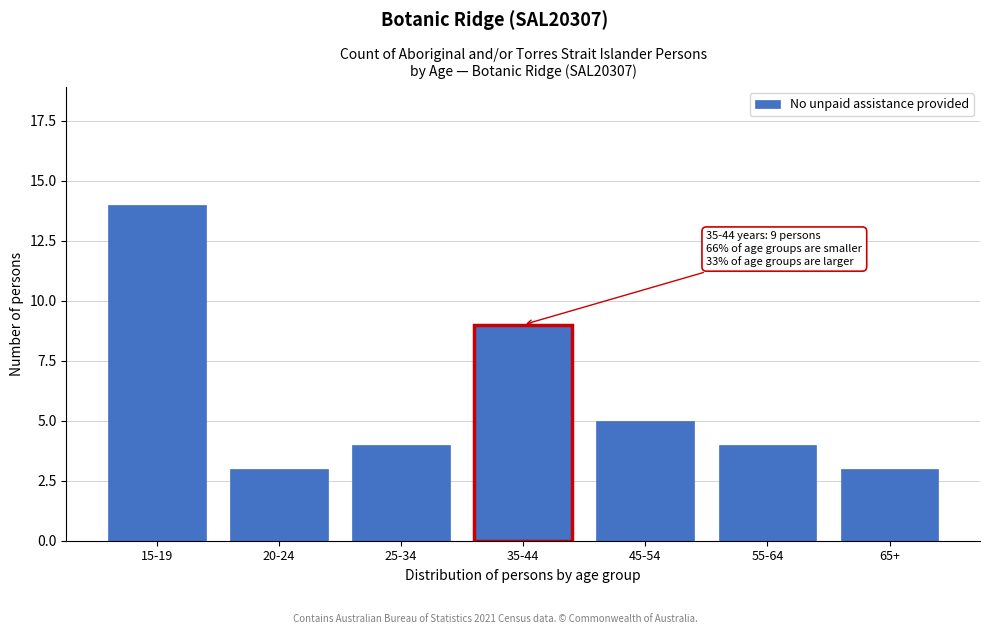

Reading left to right, transcribe all the data shown in this chart.

14	3	4	9	5	4	3